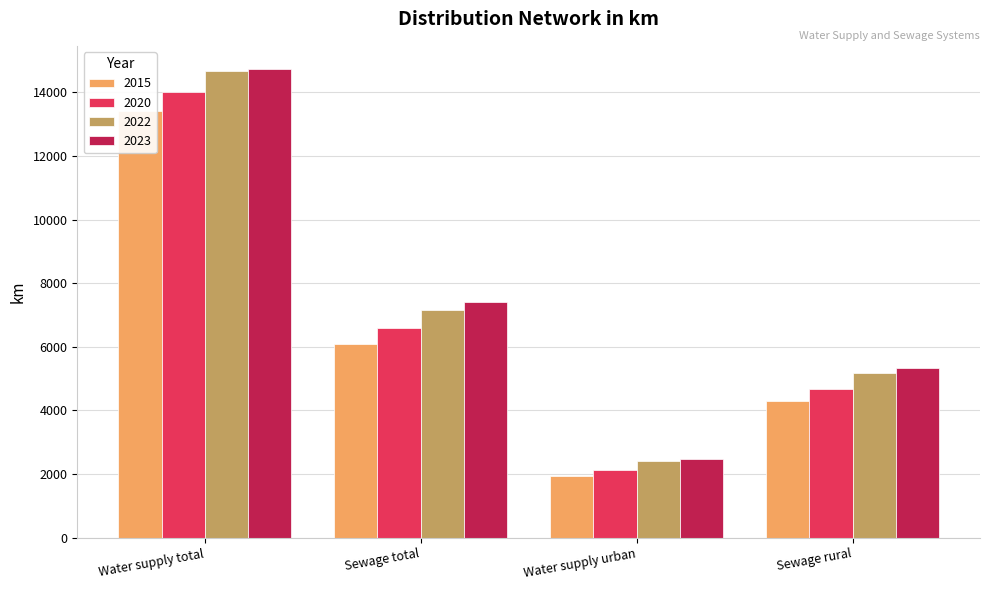

Rank the series by their maximum value, from lowest to highest.

2015, 2020, 2022, 2023